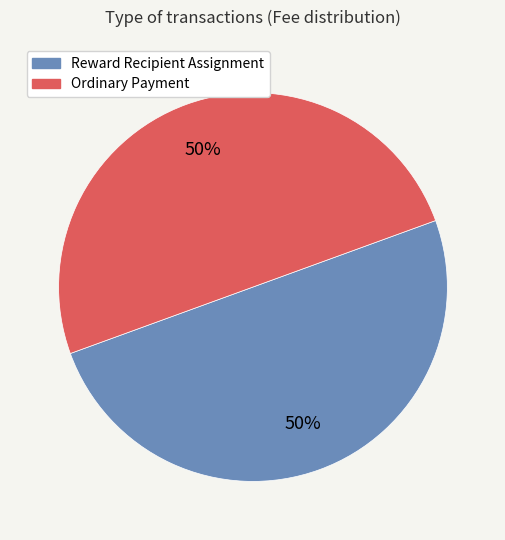

Approximately how many times larger is the value at Ordinary Payment compared to Reward Recipient Assignment?

1.0